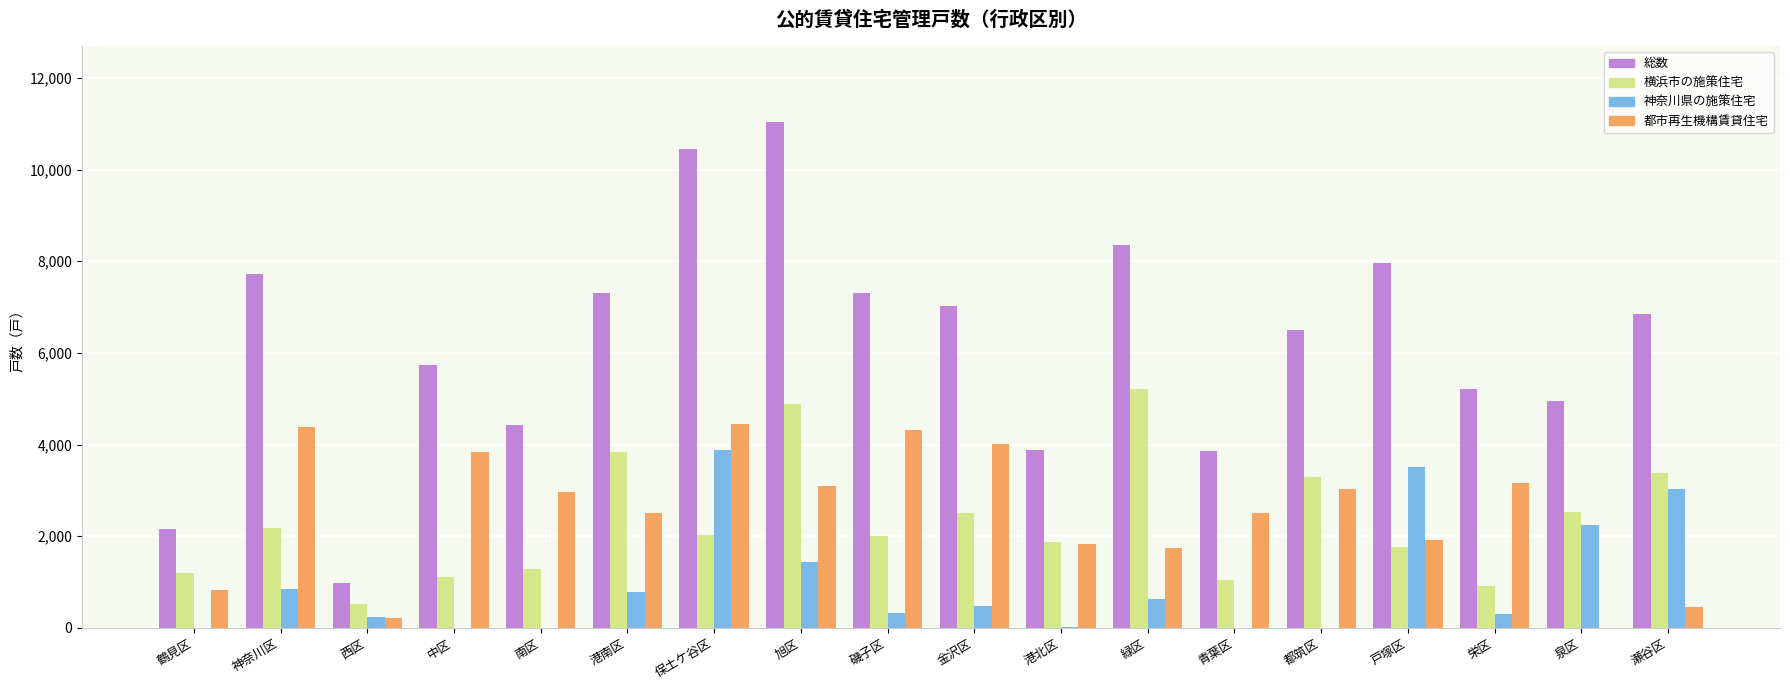

What is the sum of the 都市再生機構賃貸住宅 values at 磯子区 and 神奈川区?

8704